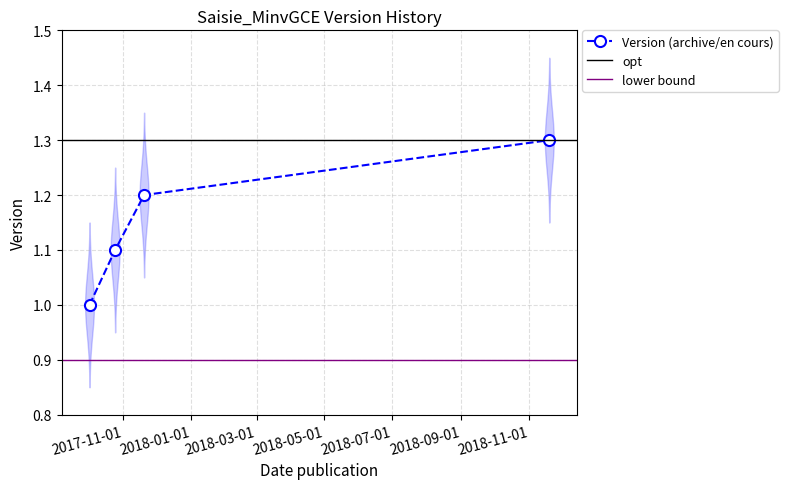

Is it true that the value at 2017-10-25 is 0.2?

False